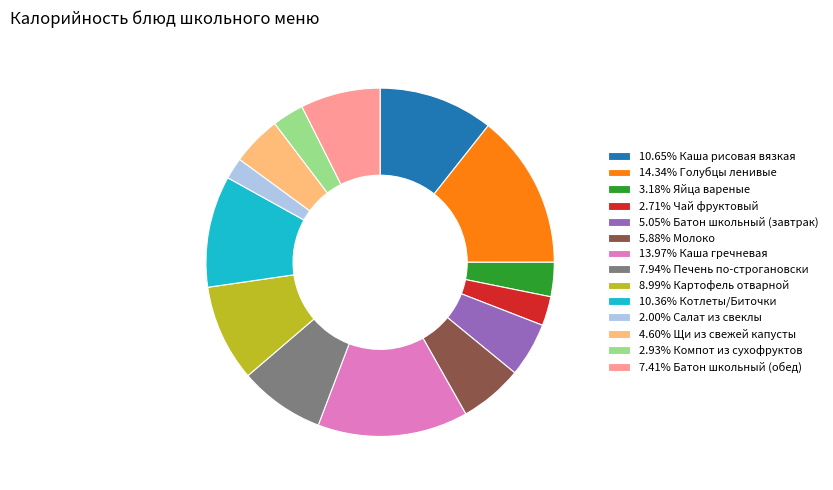

Approximately how many times larger is the value at 5.88% Молоко compared to 10.65% Каша рисовая вязкая?

0.6